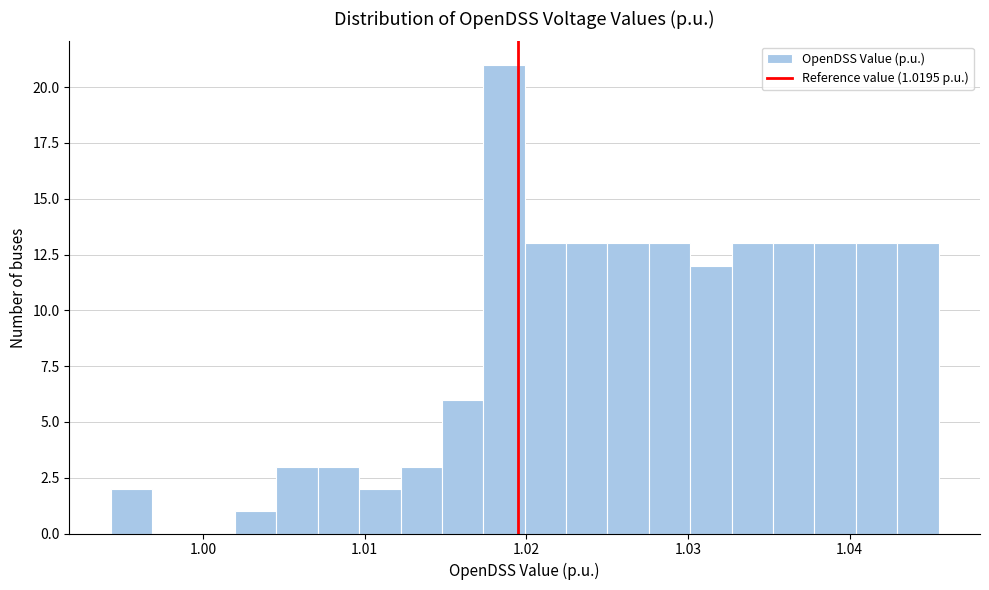

Around what value on the x-axis is the tallest bar? Give the approximate position of its centre, as read against the axis.

1.019